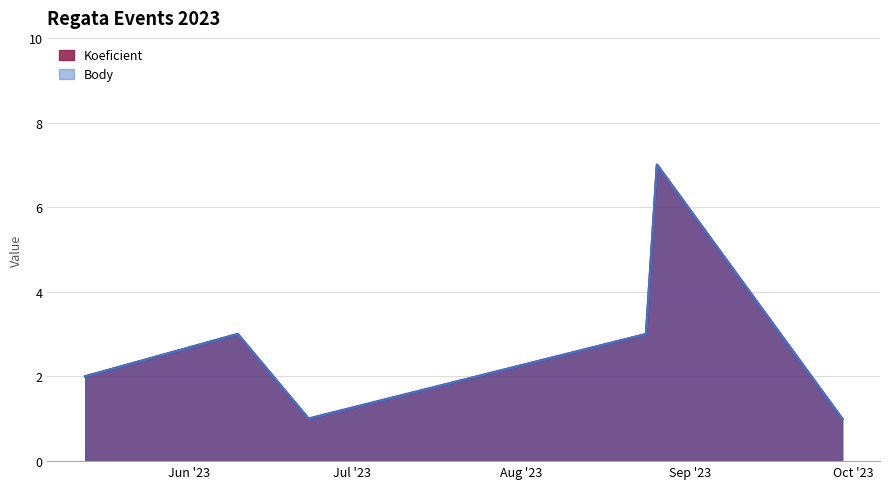

How many data points in Body are above 3?

1